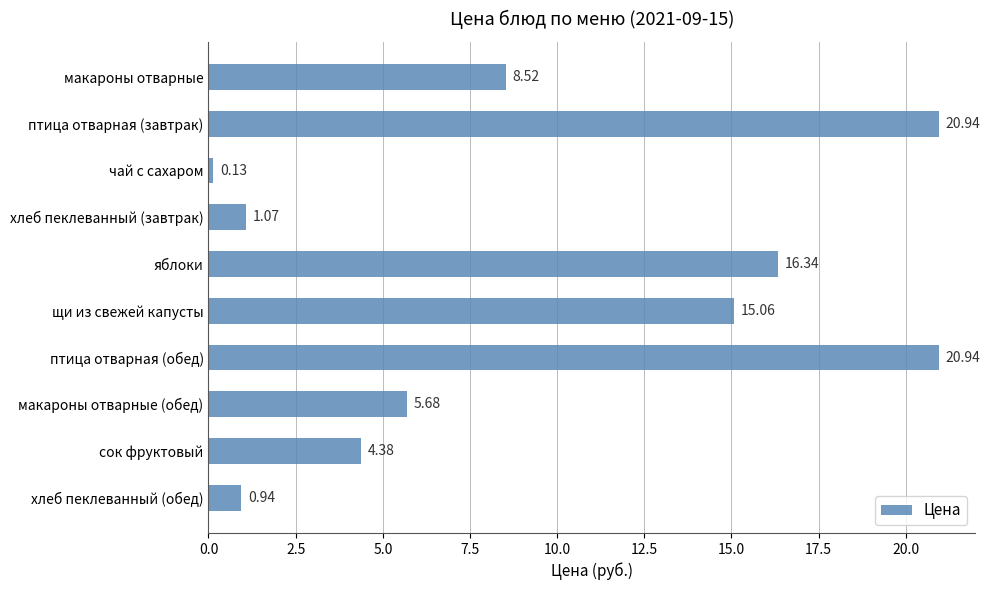

Count the number of values greater than 8.

5